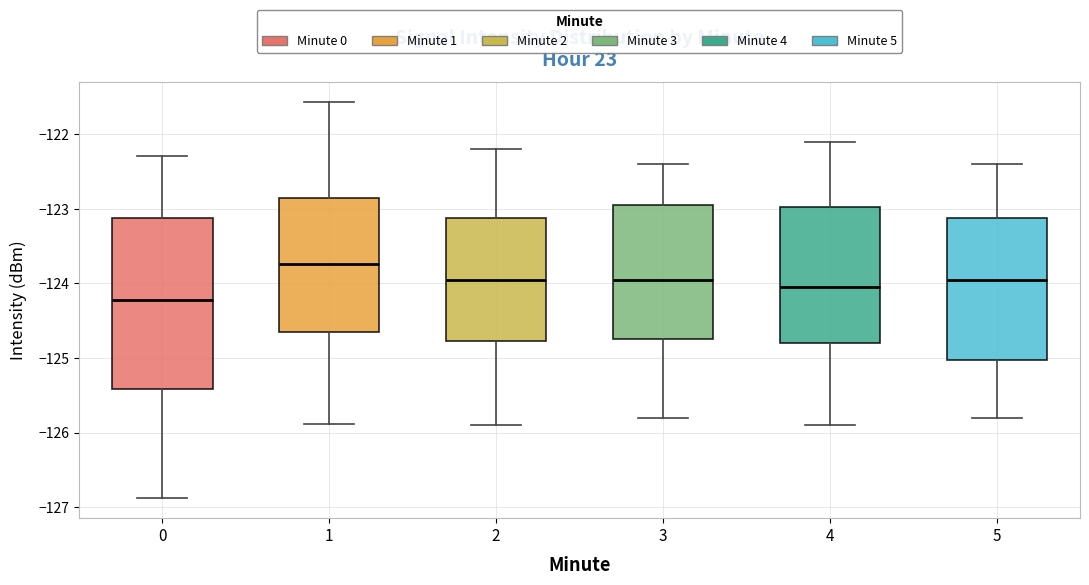

Where does the upper whisker of the box at x = 5 end on the y-axis? The values are not printed on the chart, so give them approximately, as read against the axis.

-122.4